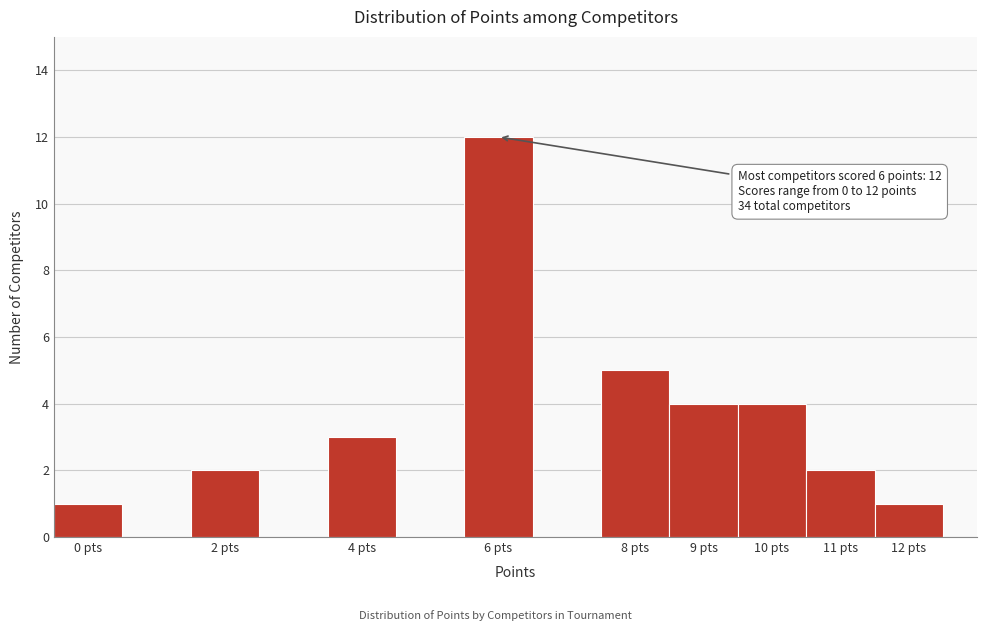

Which range on the x-axis has the tallest bar?

5.5 to 6.5